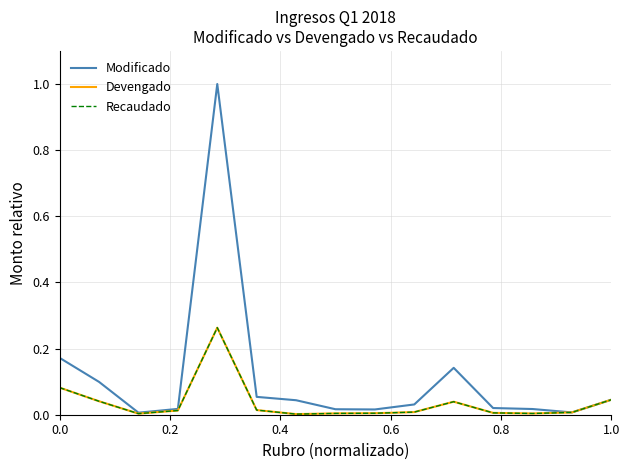

True or false: Modificado and Recaudado intersect in this chart.

False